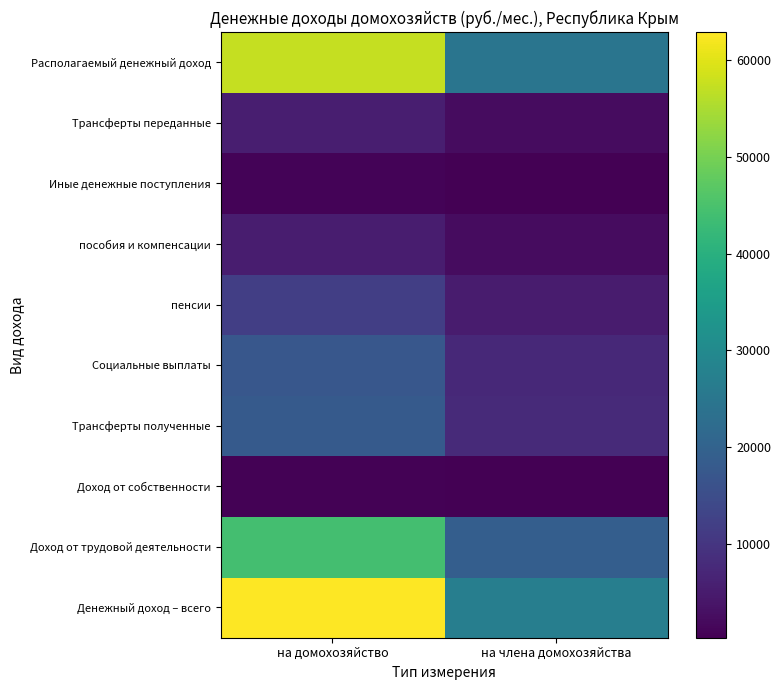

Which label corresponds to the largest value in the chart?

на домохозяйство